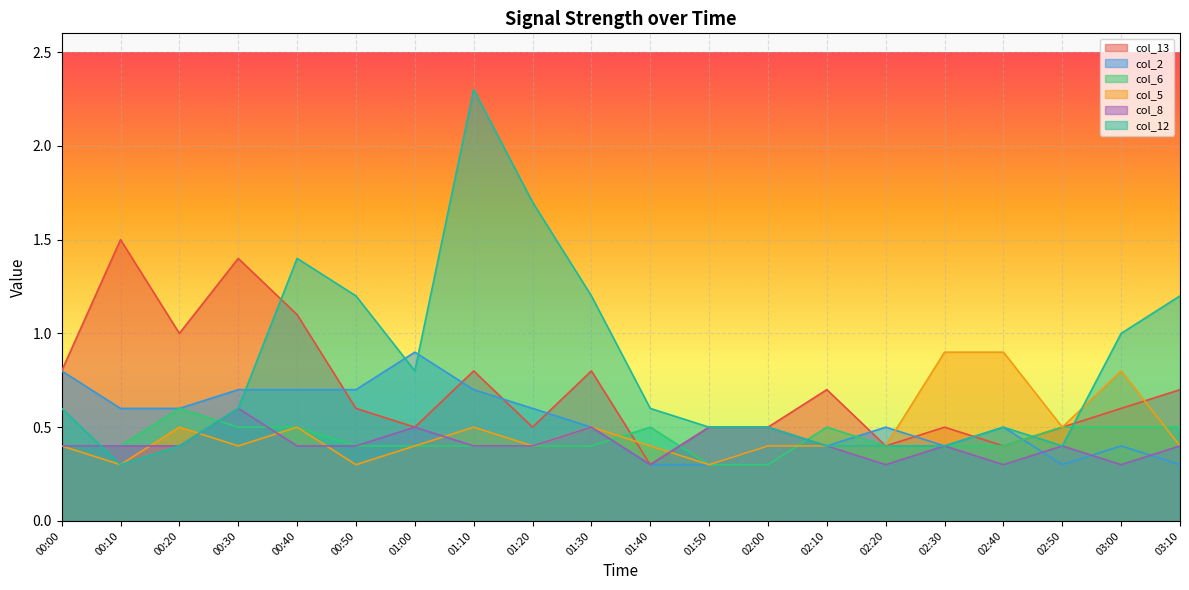

Is it true that col_2 equals 0.3 at 01:40?

True